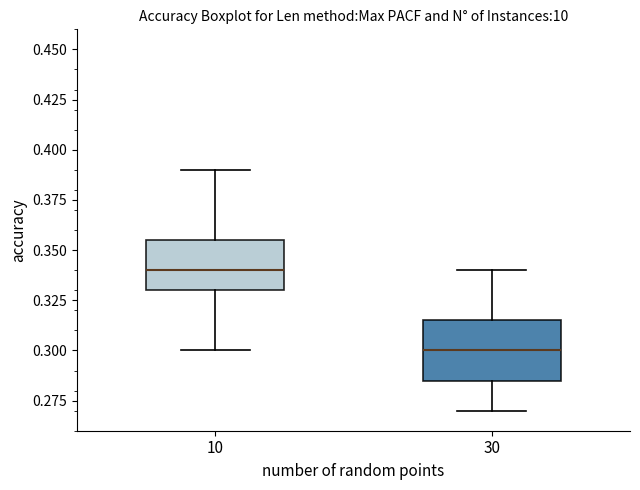

Where does the lower whisker of the box at x = 10 end on the y-axis? The values are not printed on the chart, so give them approximately, as read against the axis.

0.300